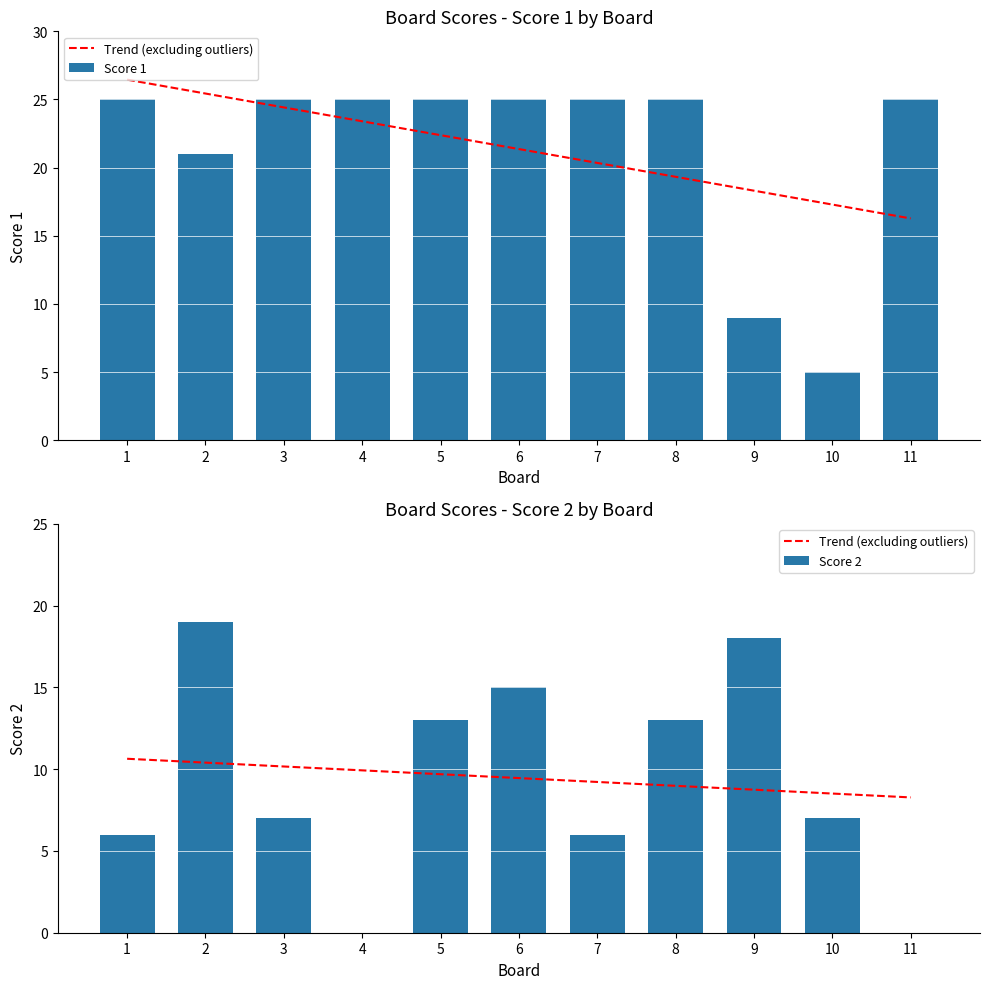

Which category has the lowest value across all series?

4